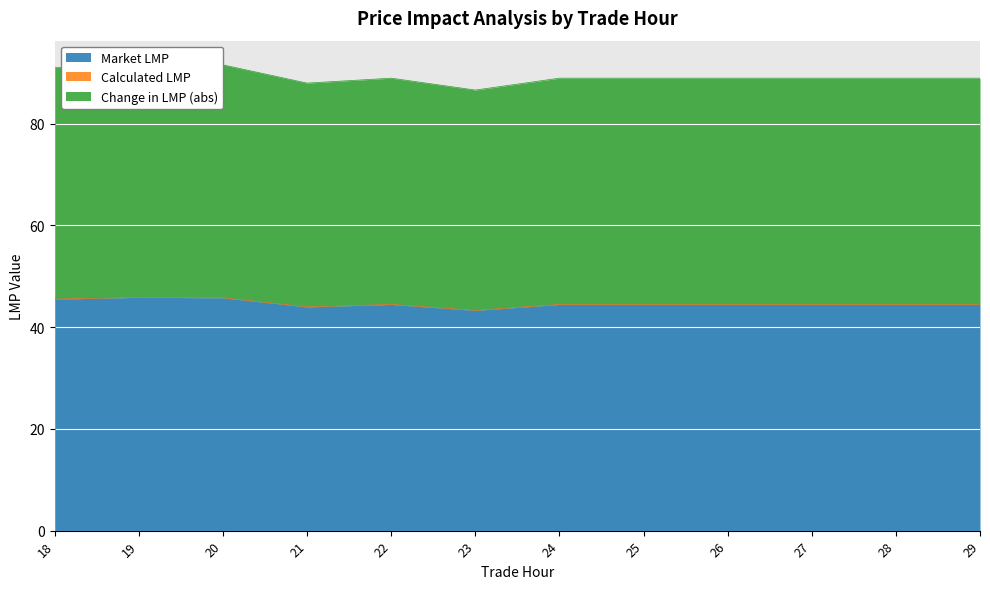

What is the sum of the Market LMP values at 23 and 27?

87.8